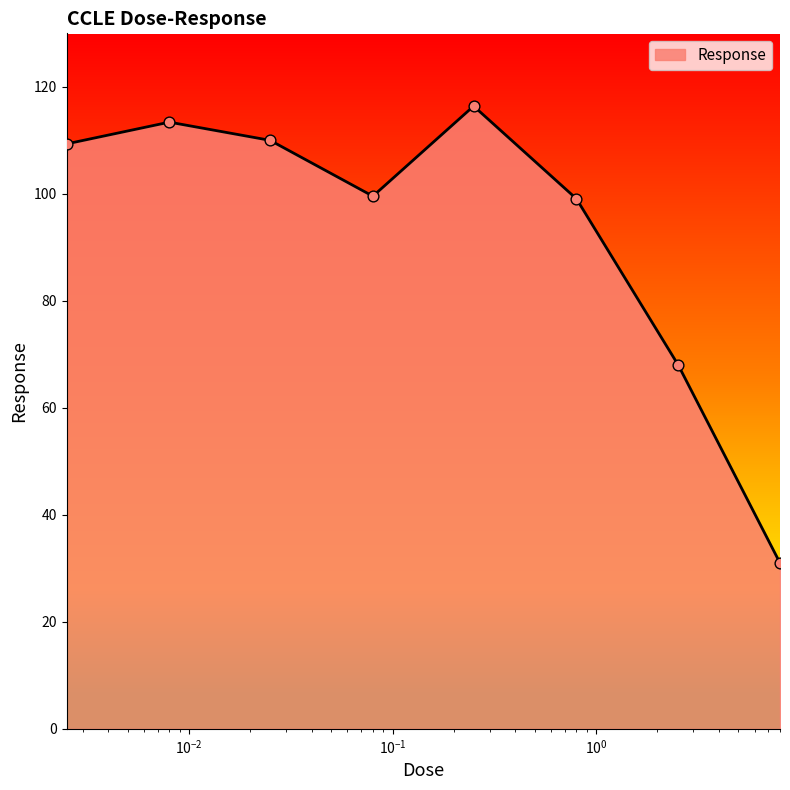

What is the sum of all values?

746.8